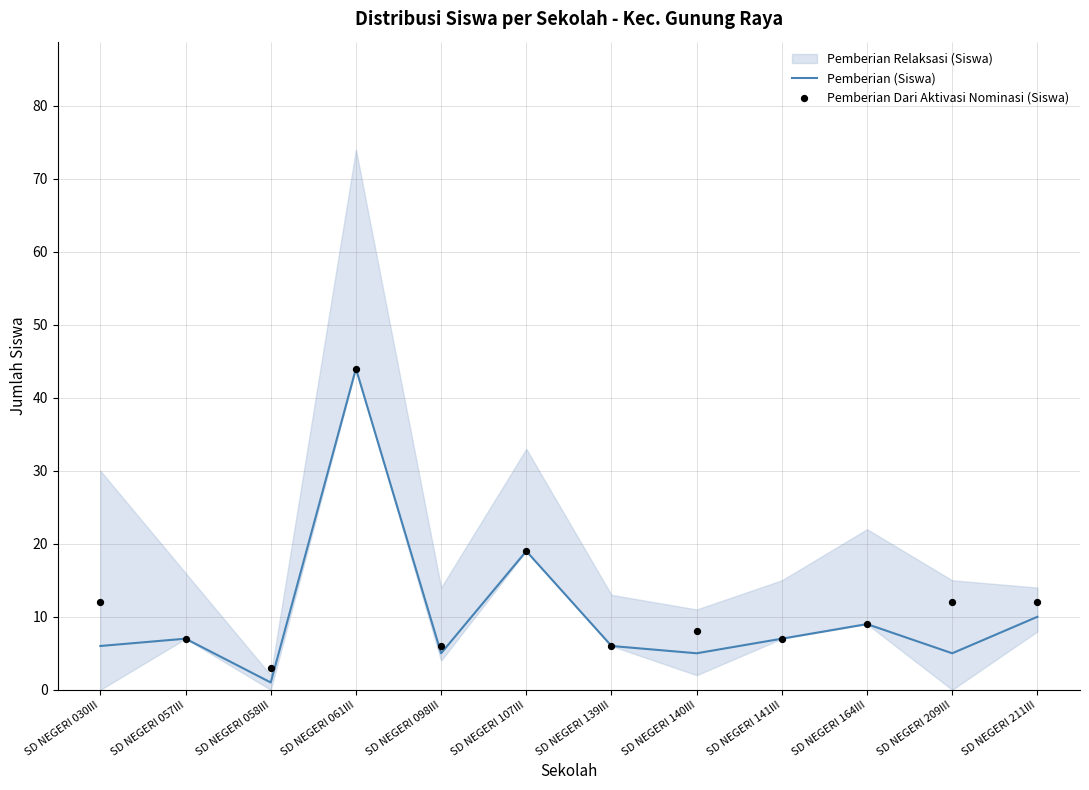

The value of Pemberian (Siswa) at SD NEGERI 140III is 5. True or false?

True